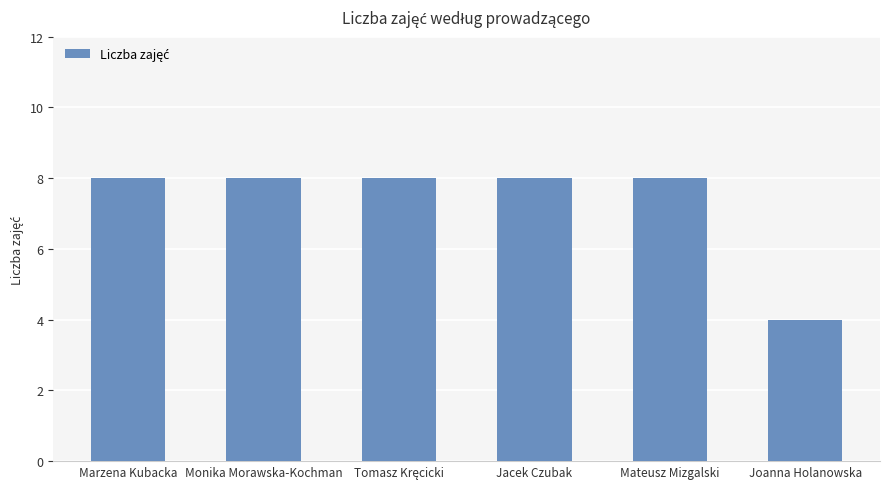

What value does the data have at Marzena Kubacka?

8